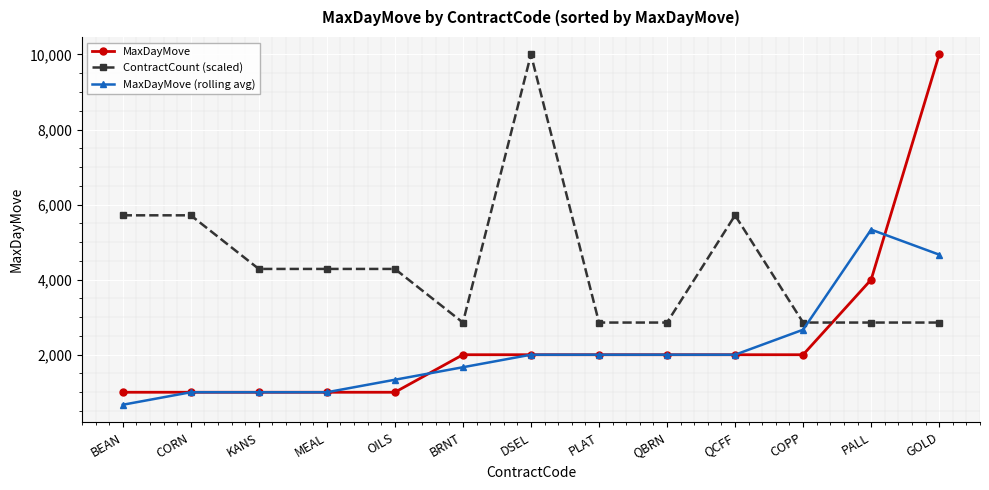

How many lines are shown in the chart?

3